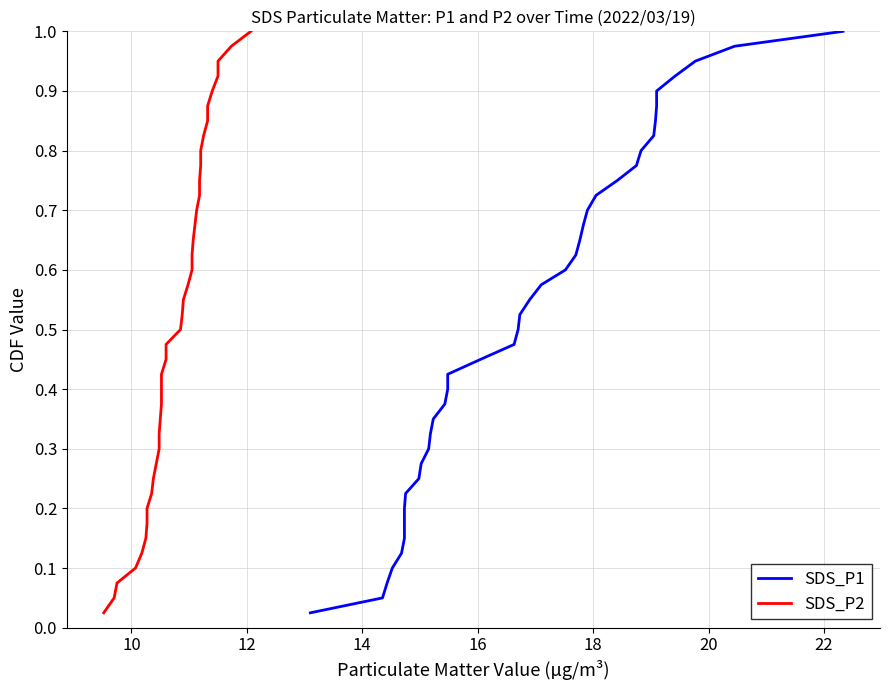

Is the value of SDS_P1 at 10 greater than the value of SDS_P2 at 23?

No